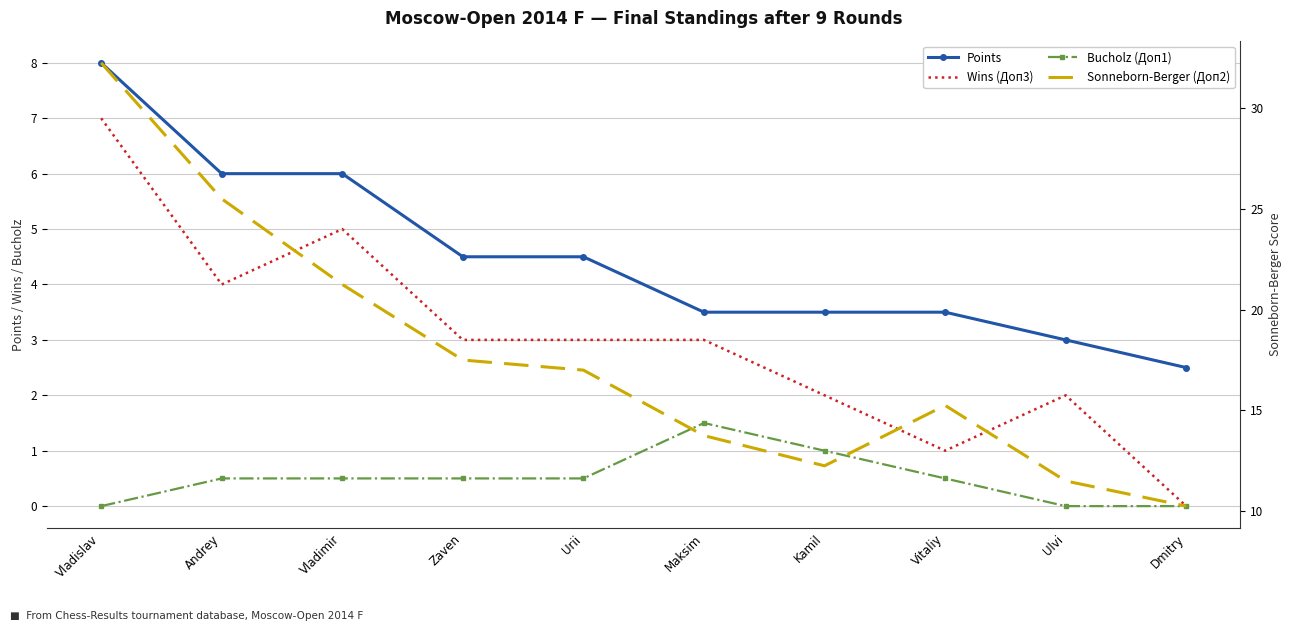

How many lines are shown in the chart?

4